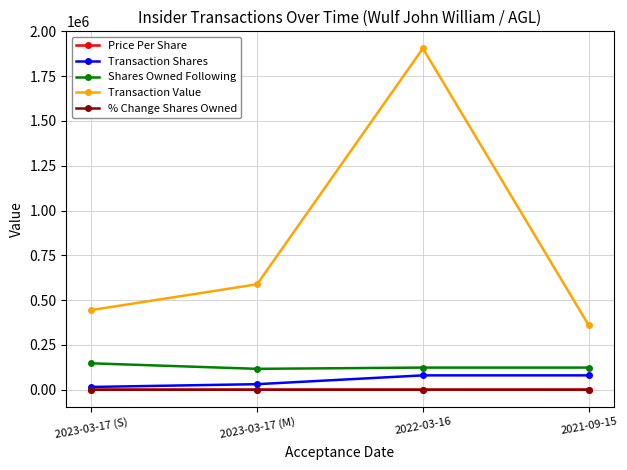

What is the lowest value of the % Change Shares Owned series?

-39.0